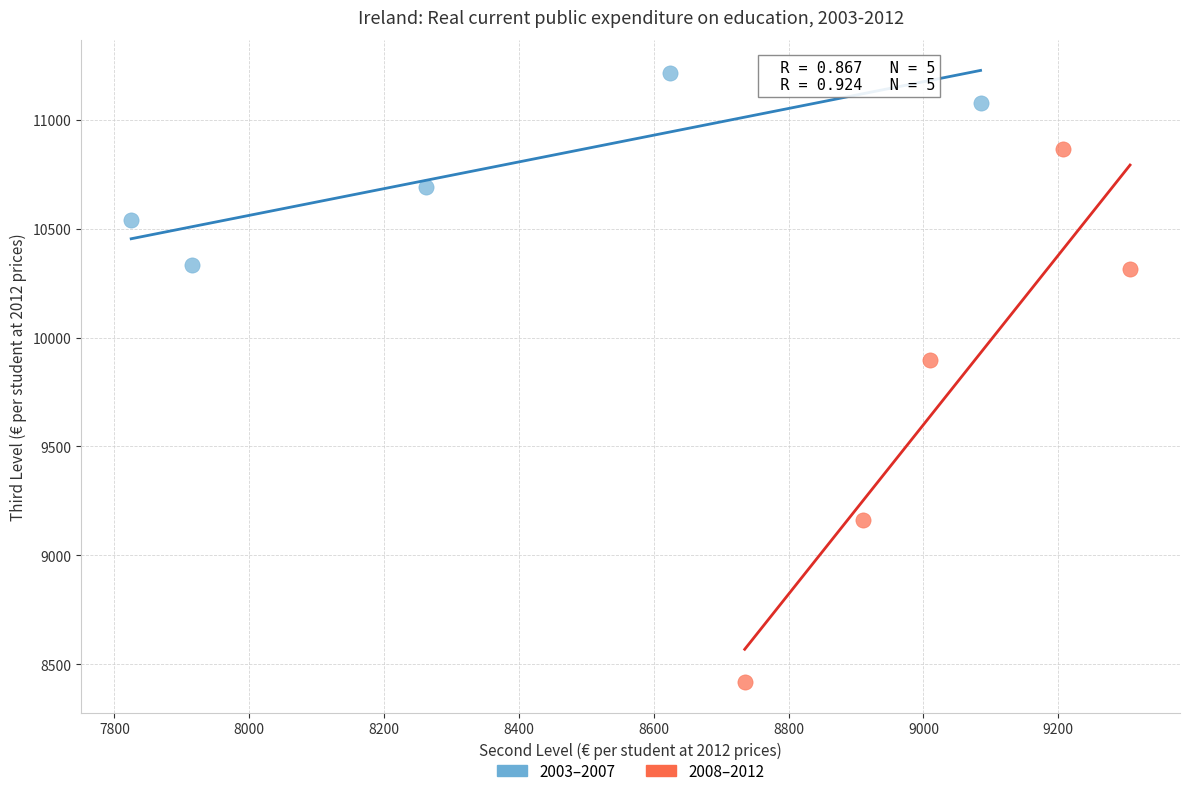

Which series contains the highest Y value?

2003–2007